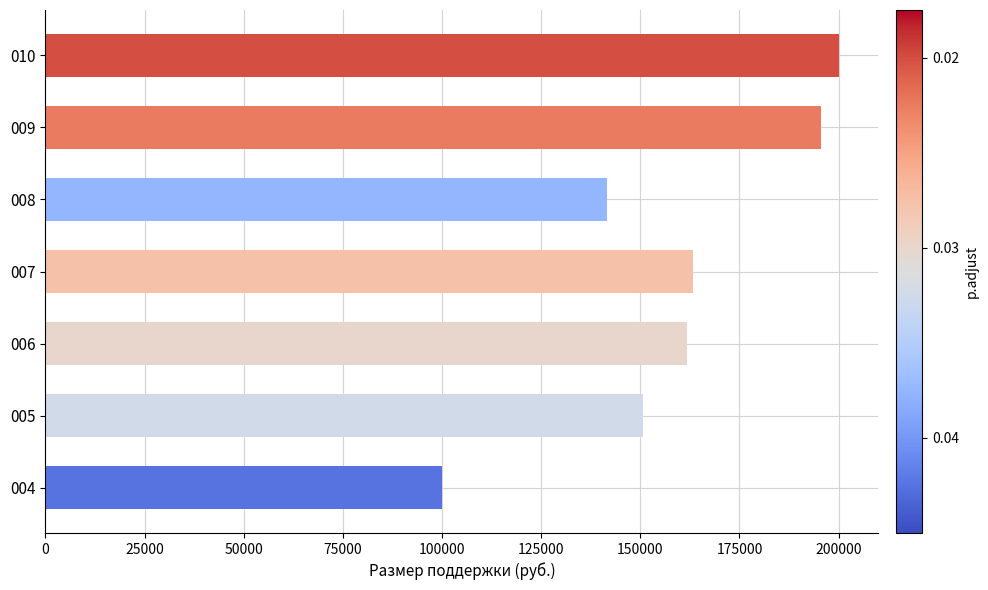

The value at 009 is 339020.3. True or false?

False